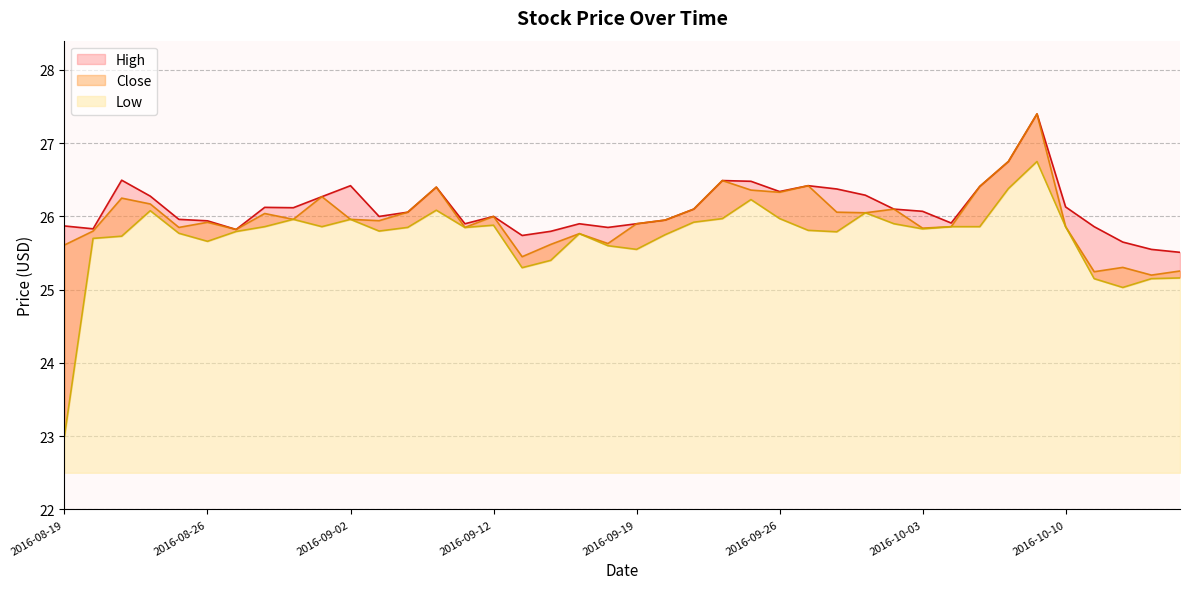

List the series in order of their overall mean, highest first.

High, Close, Low